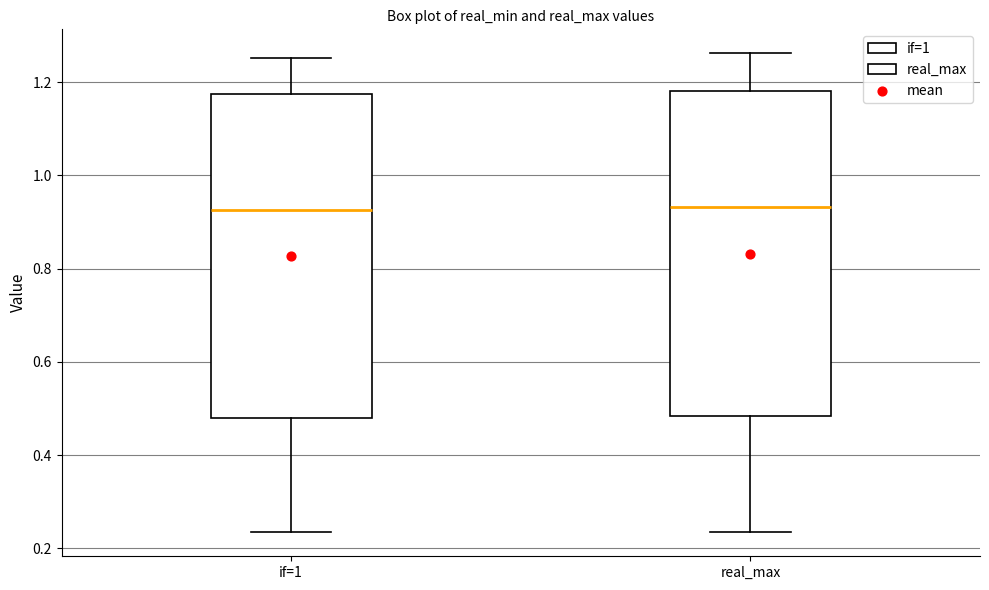

Where does the lower whisker of the box for real_max end on the y-axis? The values are not printed on the chart, so give them approximately, as read against the axis.

0.24